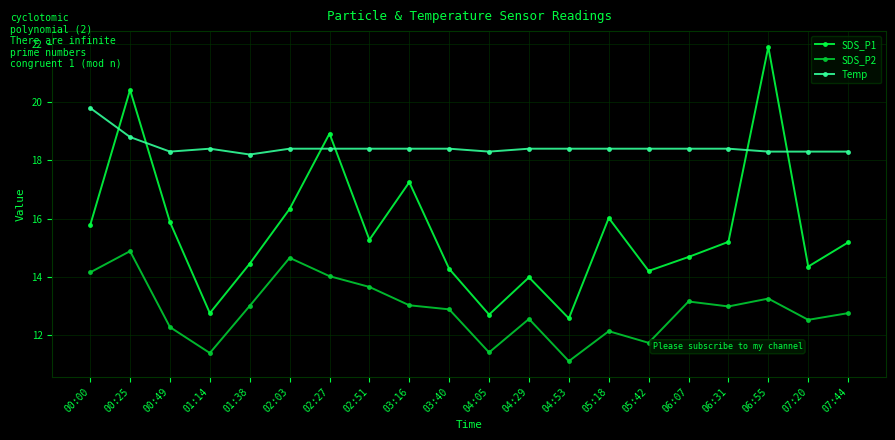

Which series has the largest total across all categories?

Temp